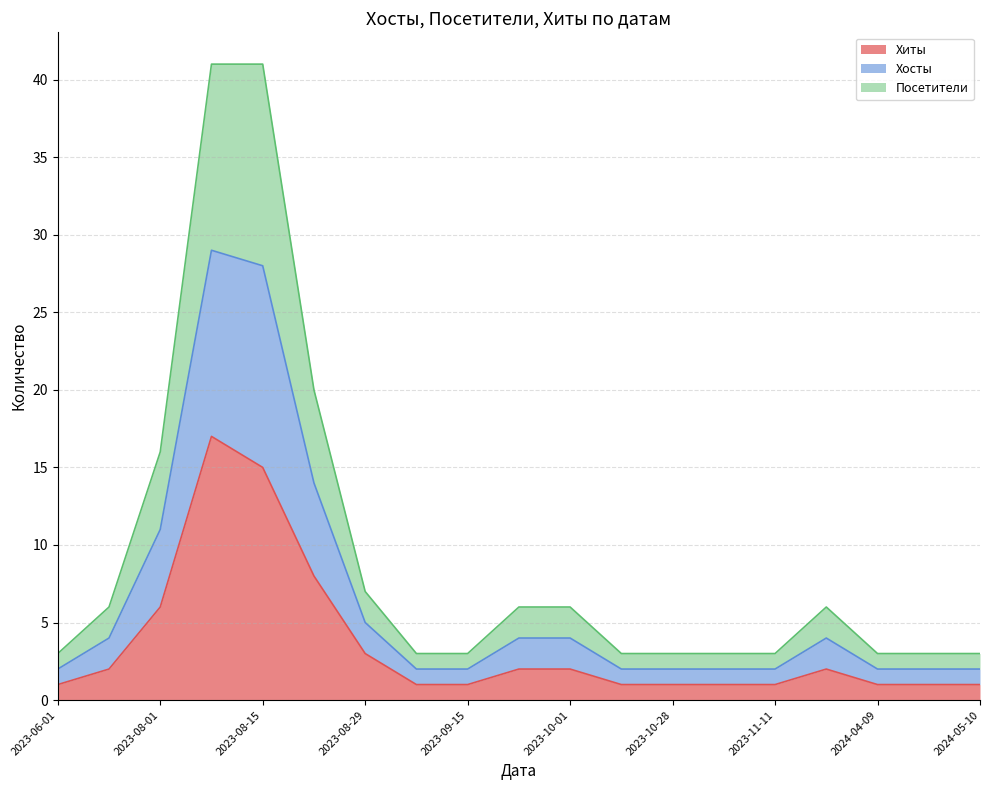

What is the label of the 10th point from the left?

2023-09-29